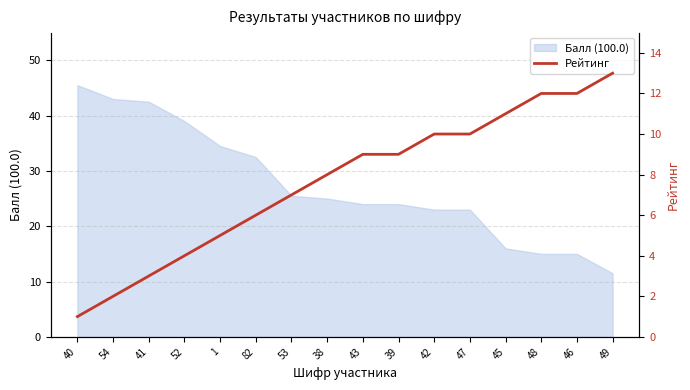

What is the smallest value displayed?

1